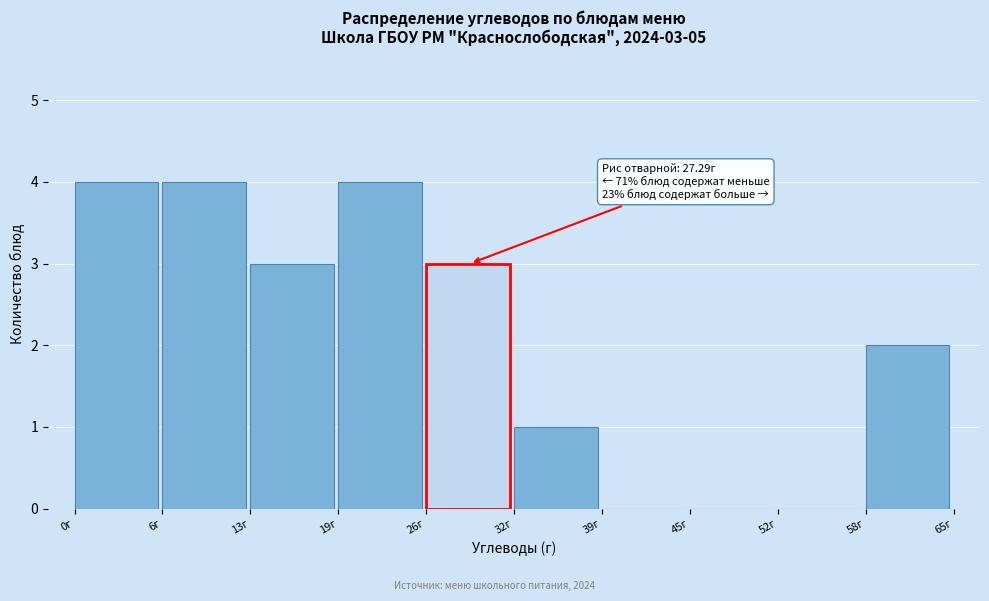

Reading right to left, extract all data points from this chart.

58г=2	52г=0	45г=0	39г=0	32г=1	26г=3	19г=4	13г=3	6г=4	0г=4